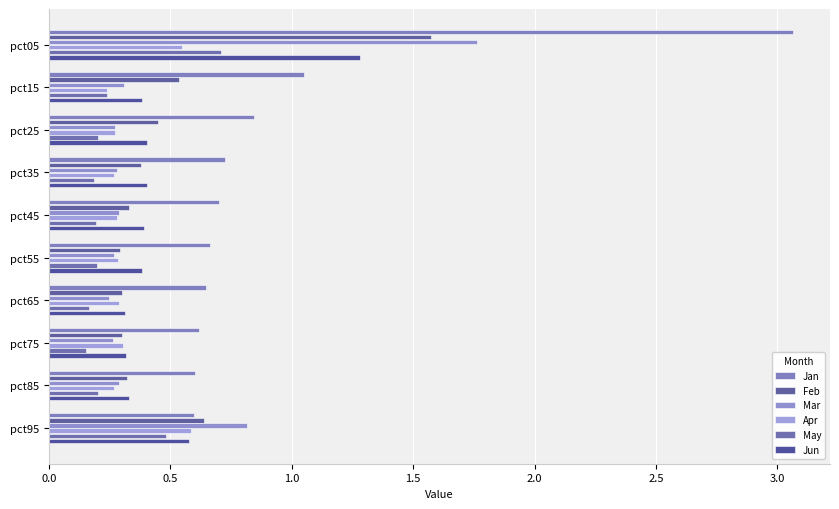

Count the number of categories in the chart.

10